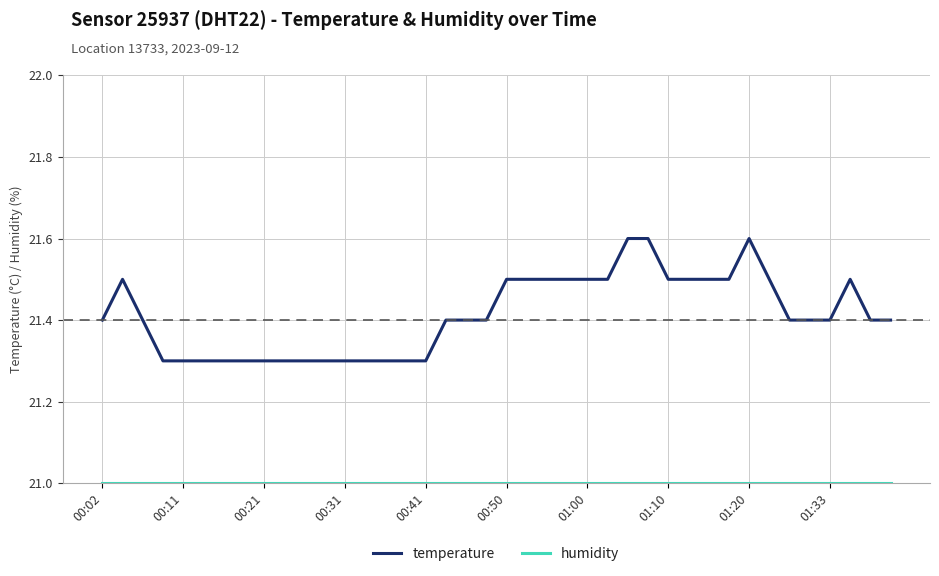

What is the minimum value shown in the chart?

21.0